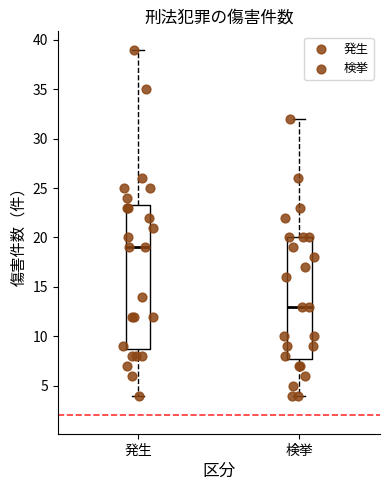

Which box is the tallest, from its lower edge to its upper edge?

発生